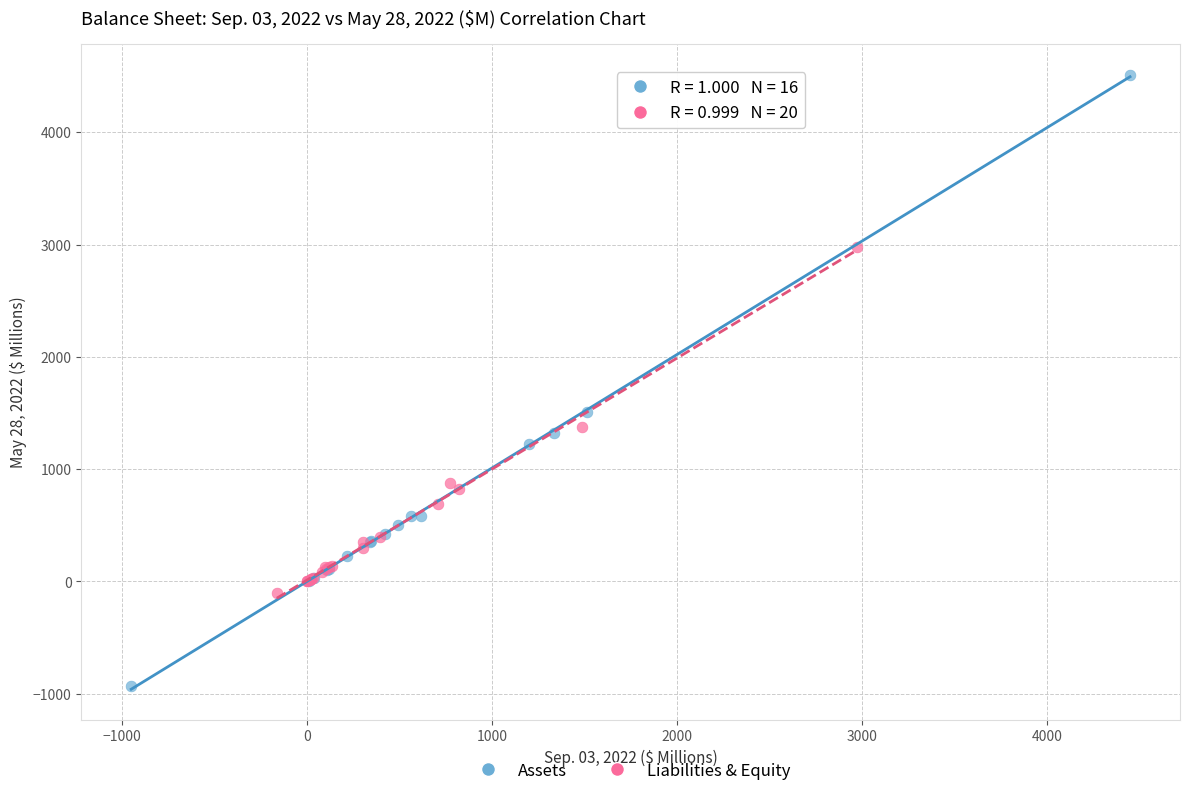

Which series reaches the maximum Y coordinate?

Assets